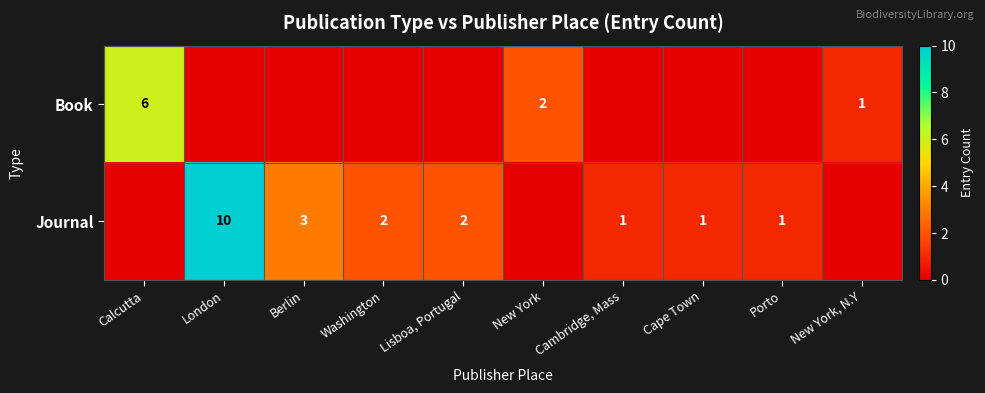

The Journal series shows 0 at Porto. True or false?

False